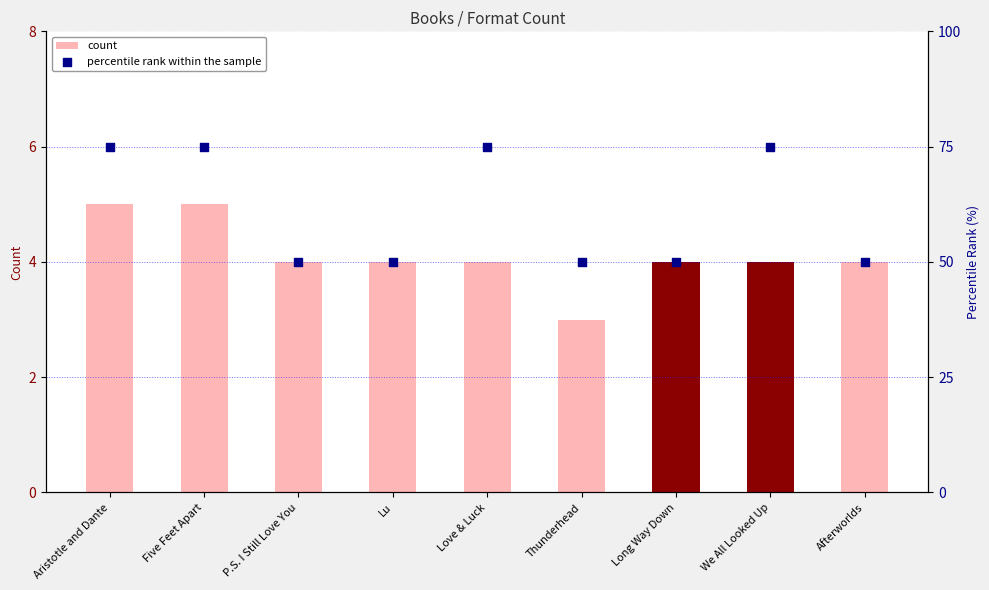

Which series contains the lowest Y value?

count